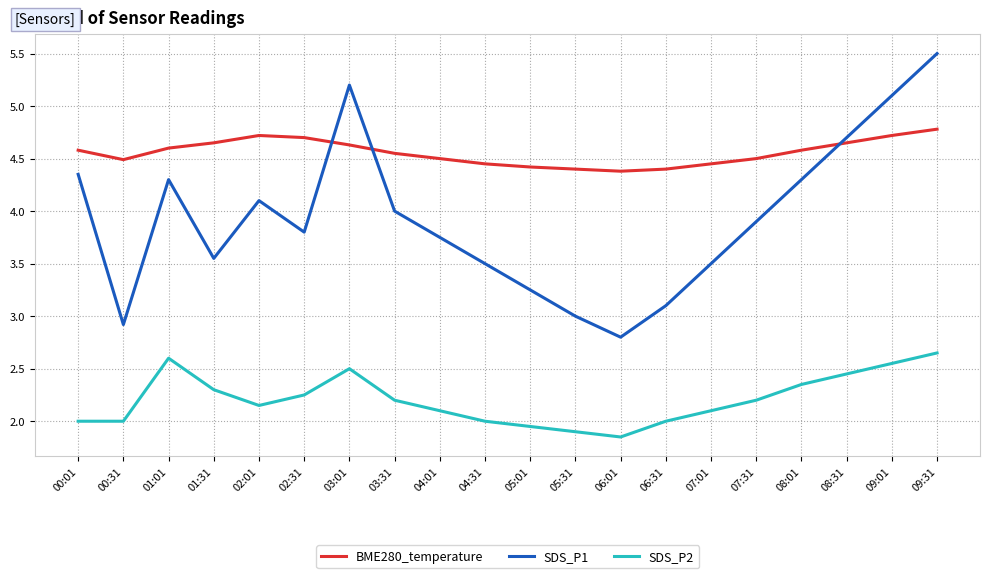

Rank the series by their average value, from highest to lowest.

BME280_temperature, SDS_P1, SDS_P2